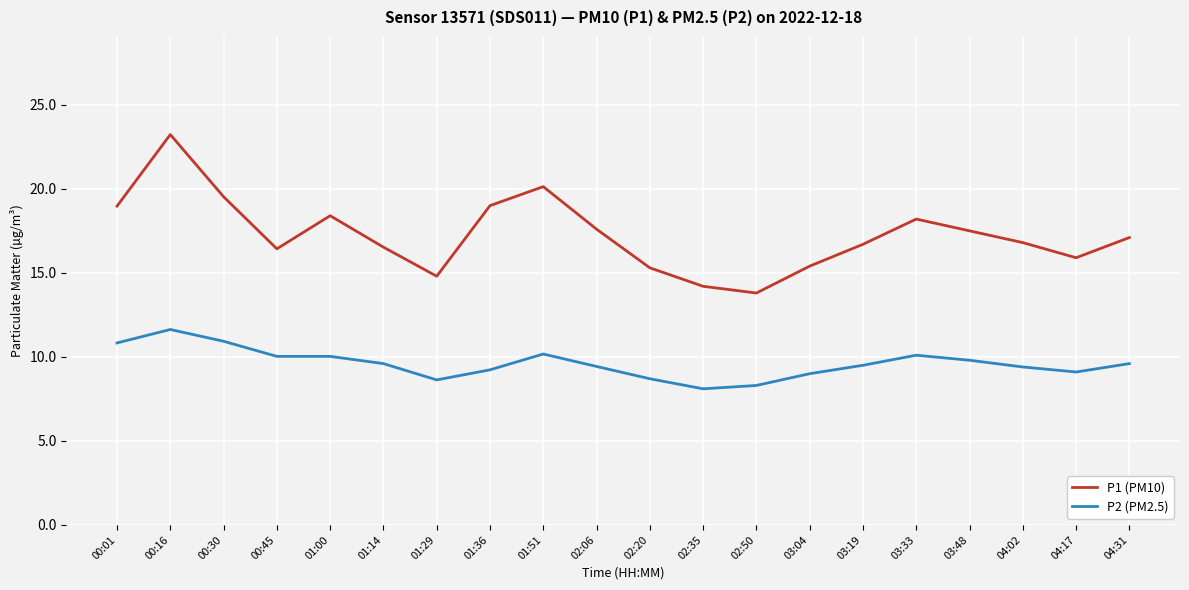

True or false: P2 (PM2.5) has a value of 10.9 at 00:30.

True